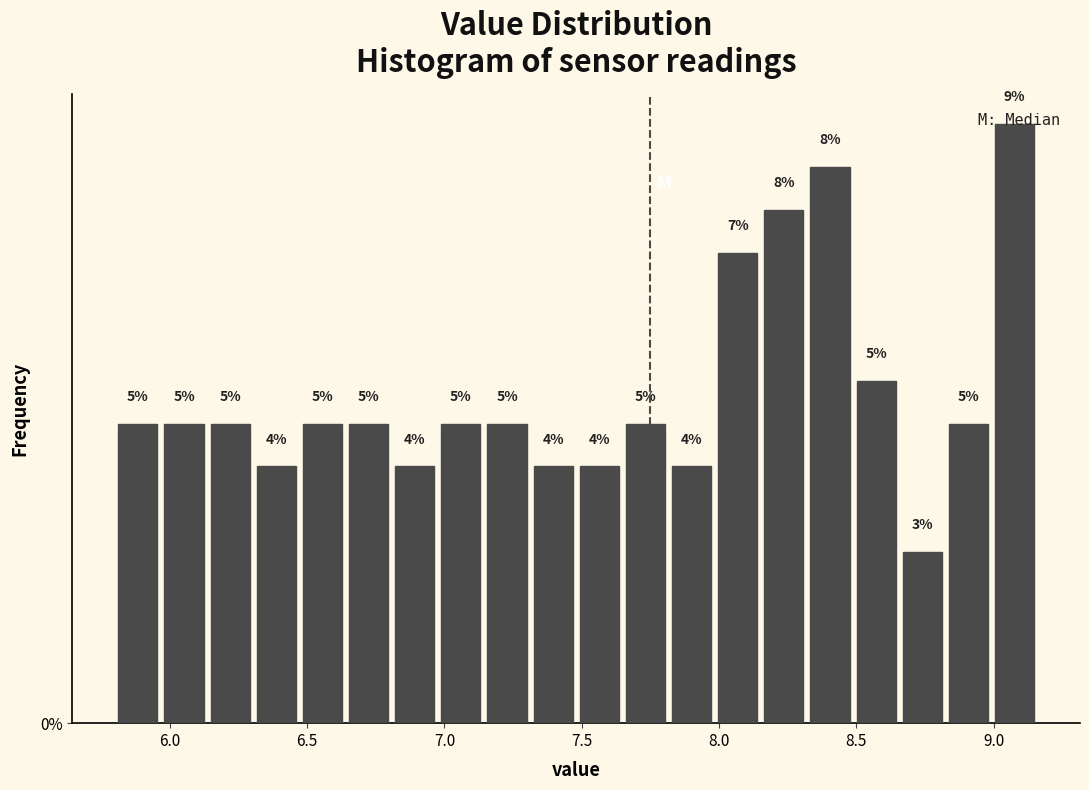

Around what value on the x-axis is the tallest bar? Give the approximate position of its centre, as read against the axis.

9.10